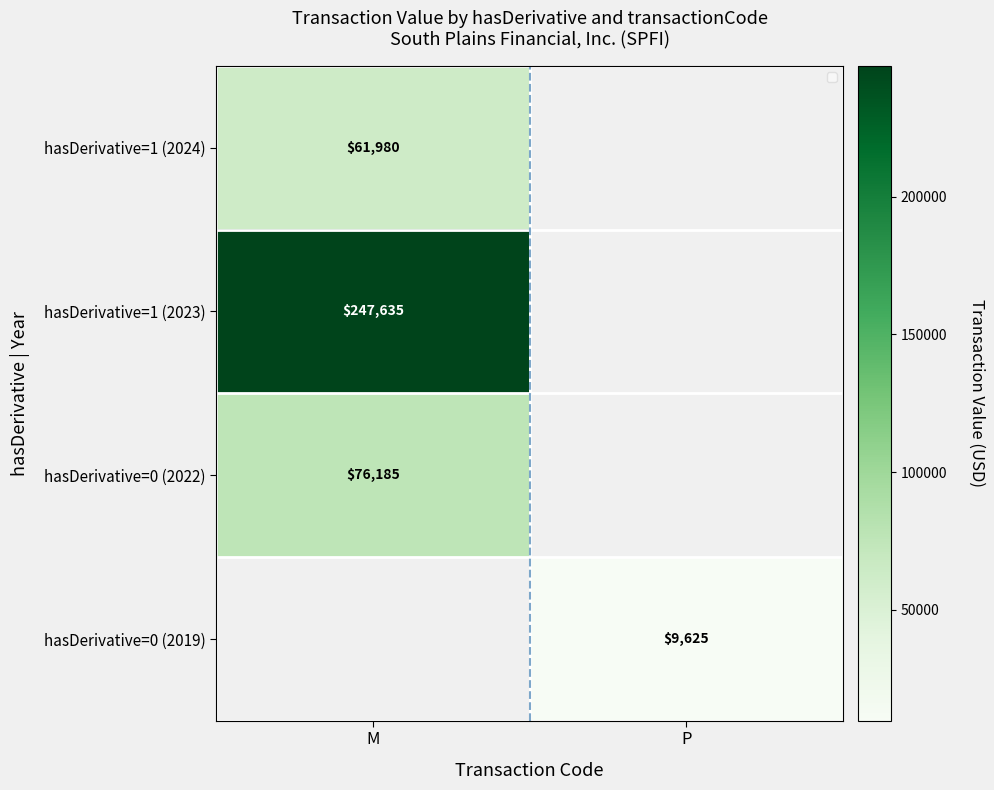

The value of hasDerivative=0 (2019) at P is 16987.7. True or false?

False